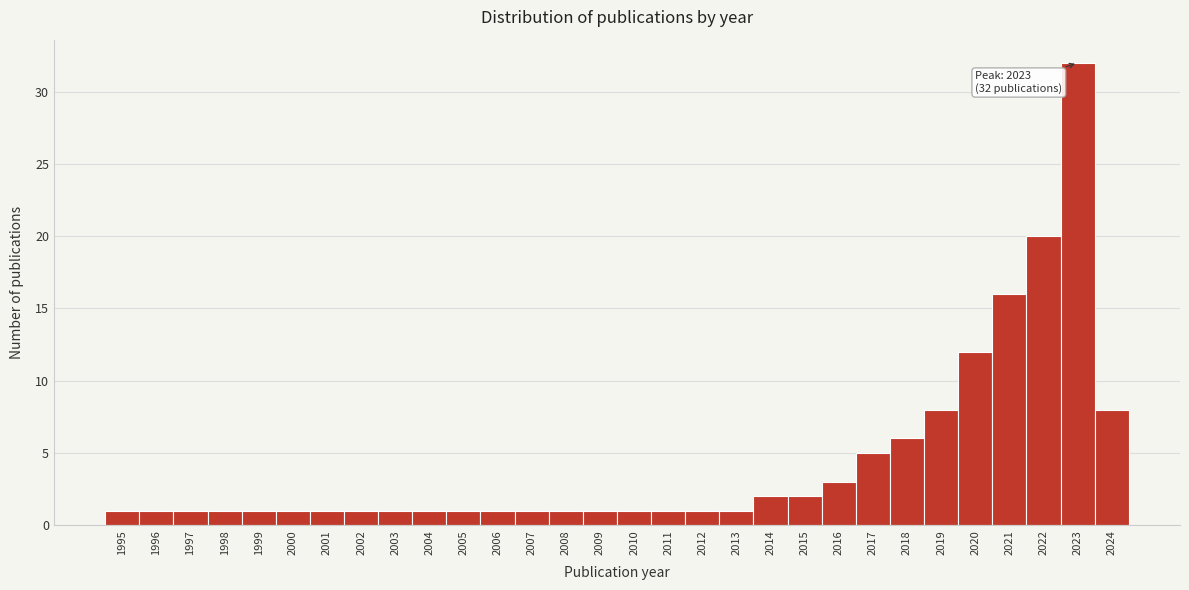

Over which range of the x-axis is the bar tallest?

2022.5 to 2023.5